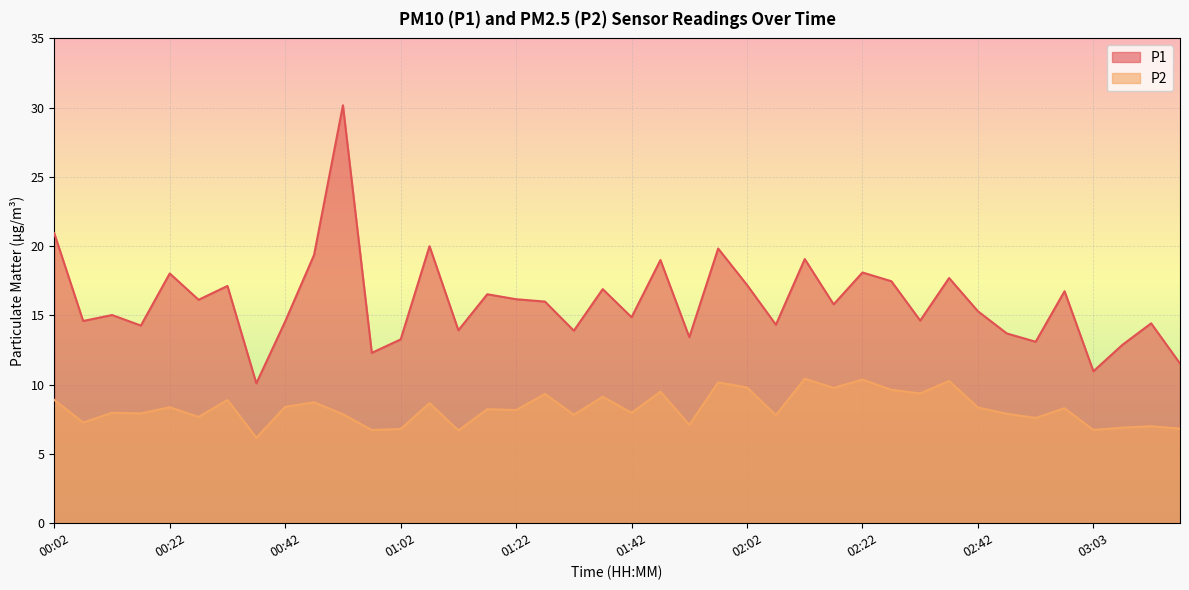

What is the highest value of the P2 series?

10.4